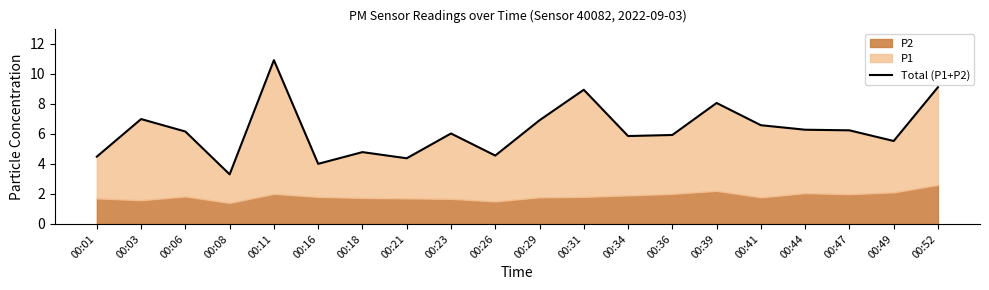

How many lines are shown in the chart?

1